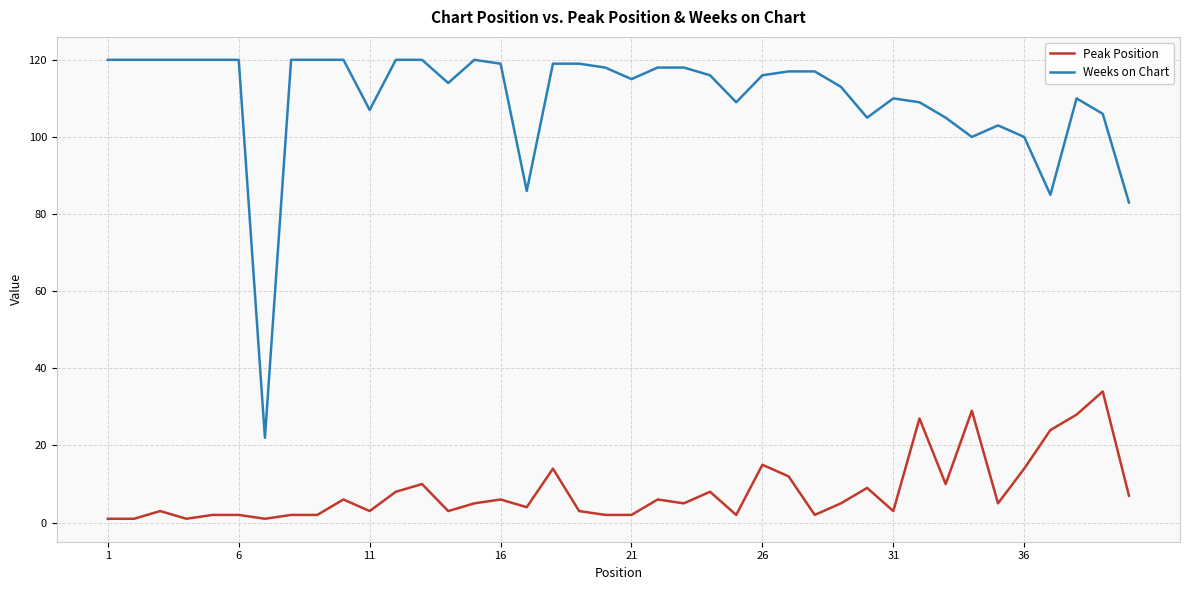

What is the difference between the maximum and minimum values in the Weeks on Chart series?

98